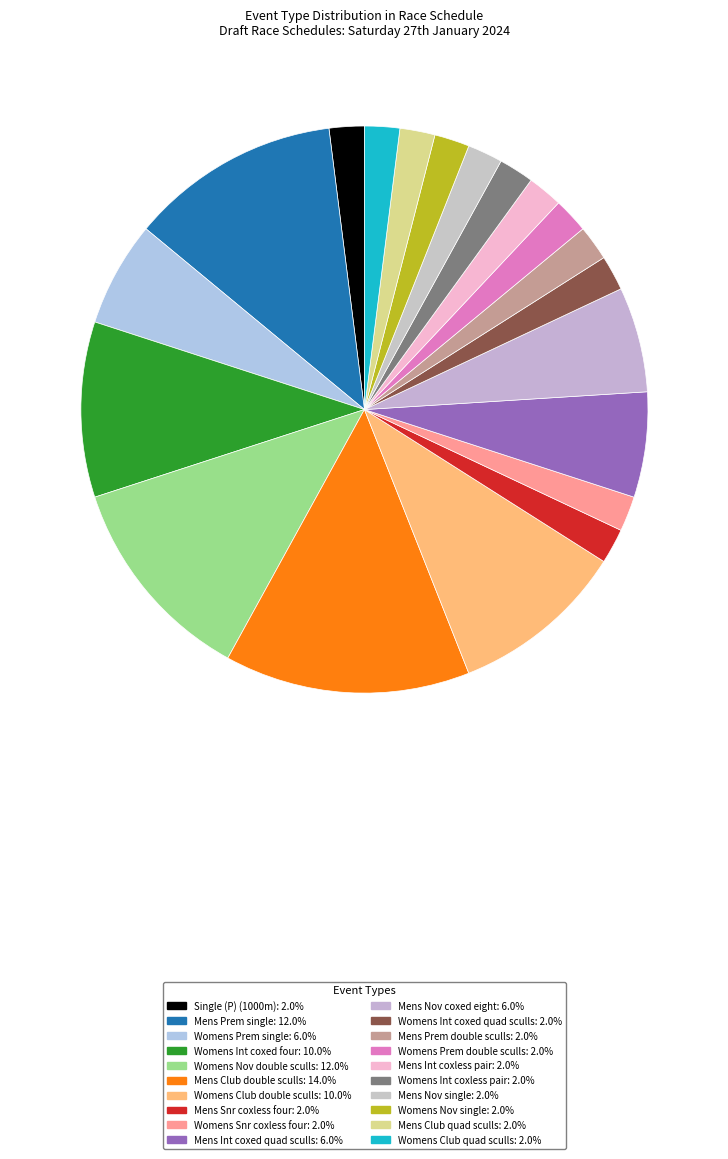

Is it true that Womens Prem single is 20% of the pie?

False